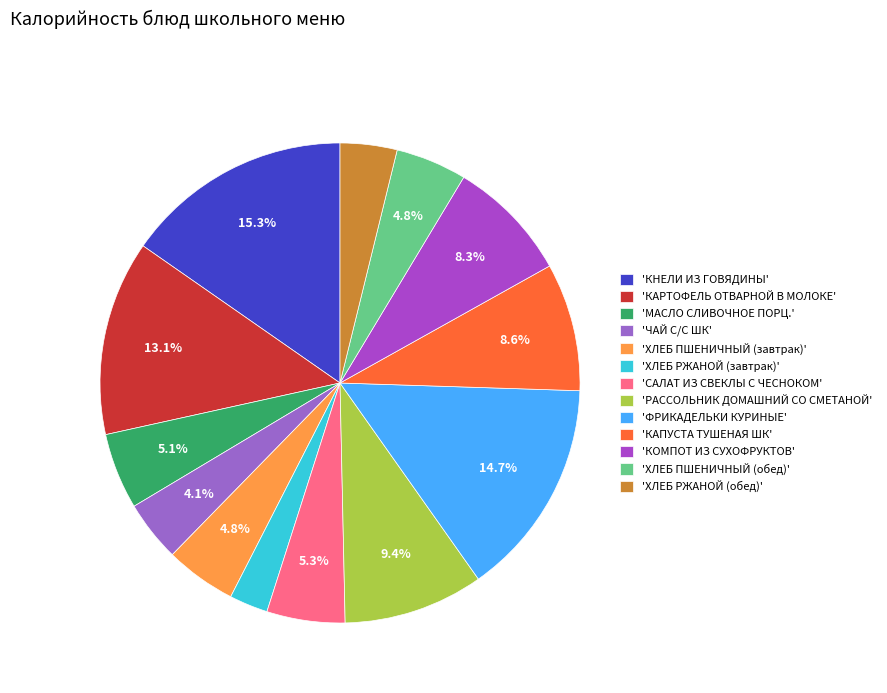

Which category has the biggest portion of the pie?

'КНЕЛИ ИЗ ГОВЯДИНЫ'